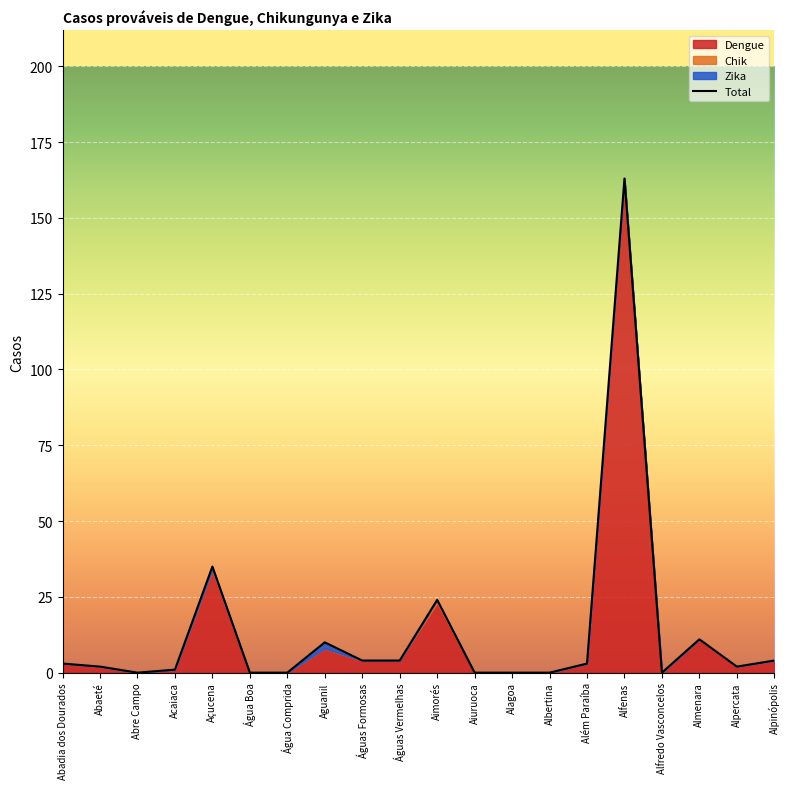

Which has a higher value, Abadia dos Dourados or Água Comprida?

Abadia dos Dourados